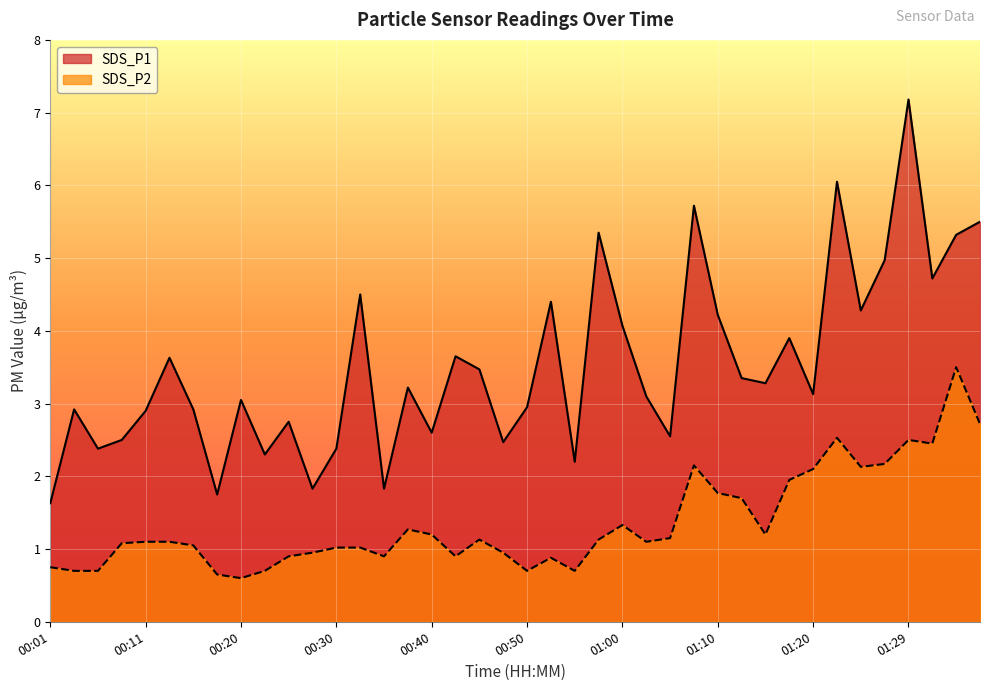

What is the sum of all SDS_P1 values?

140.9